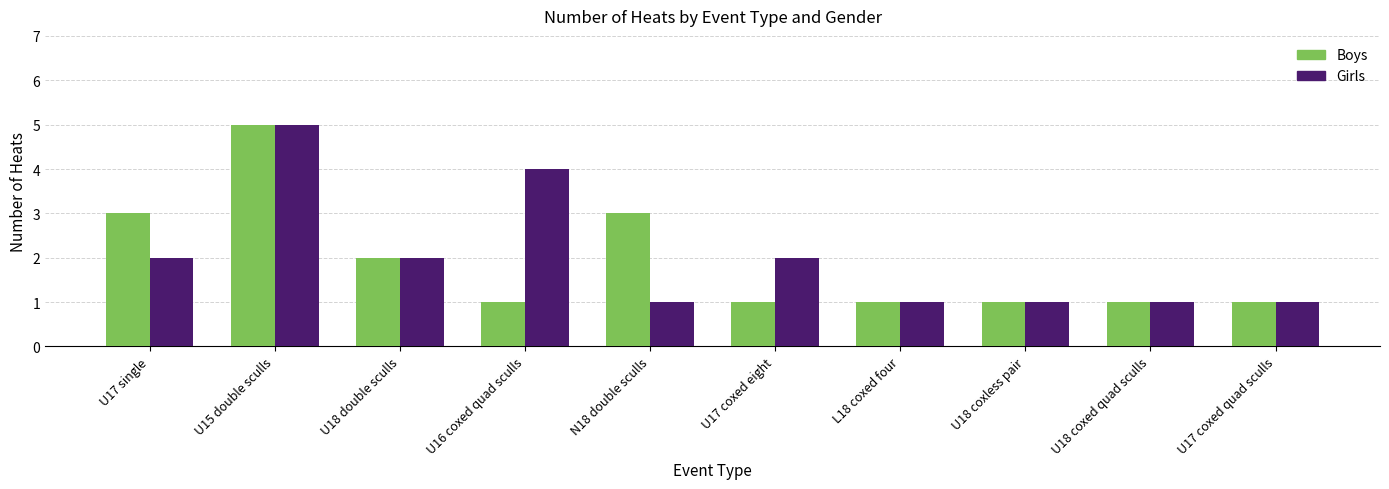

Rank the series at U17 single from highest to lowest value.

Boys, Girls